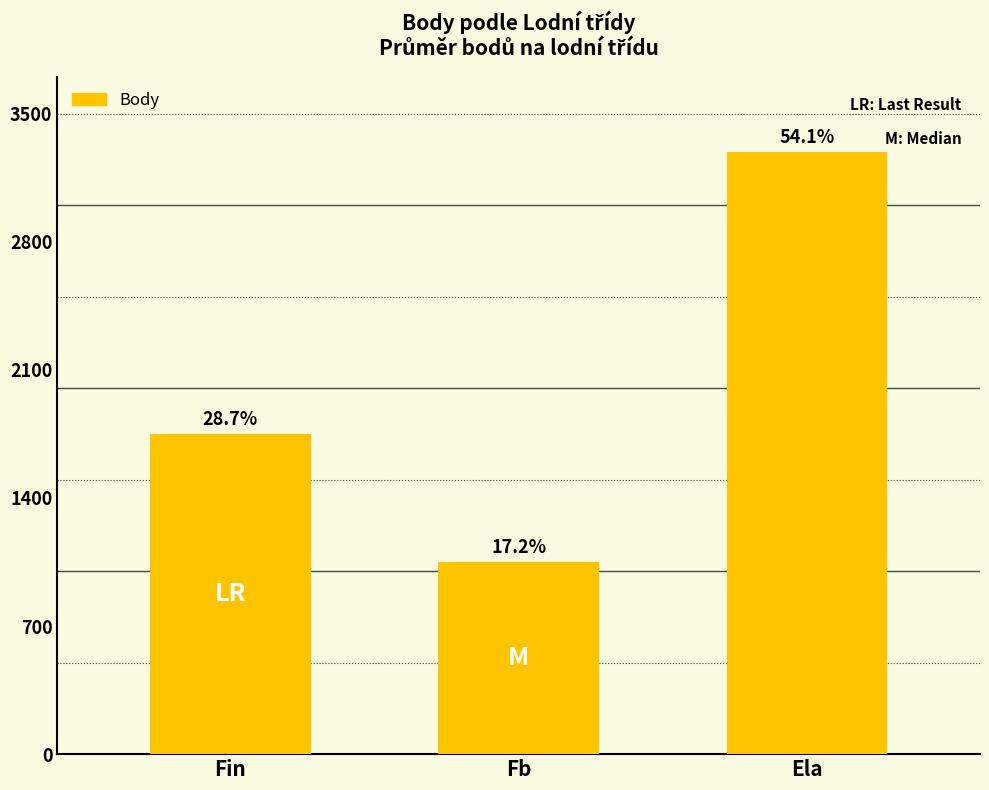

Reading left to right, transcribe all the data shown in this chart.

1745.9	1046.5	3287.0